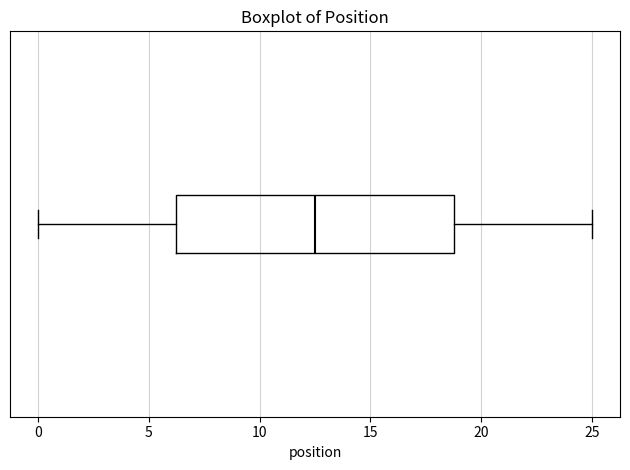

Read this box plot against the x-axis: the position of the median line, the range covered by the box, and the ends of both whiskers. The values are not printed on the chart, so give them approximately, as read against the axis.

median 12.5, box 6.5 to 19.0, whiskers 0.0 to 25.0